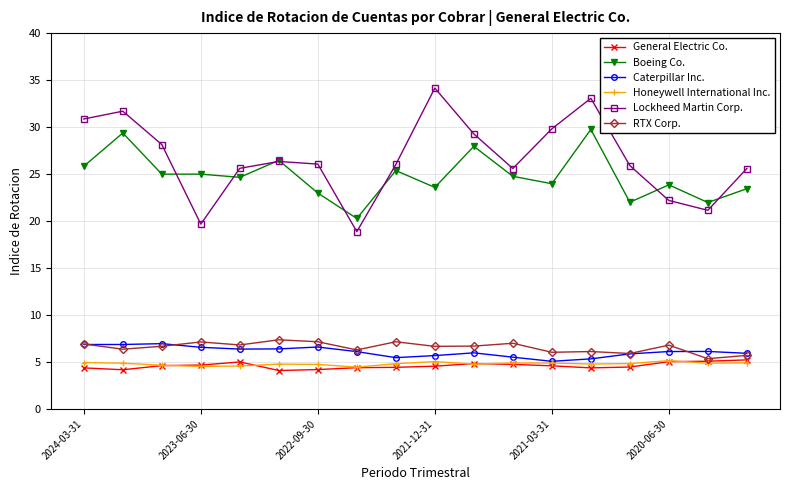

At how many categories does at least one series exceed 11?

18